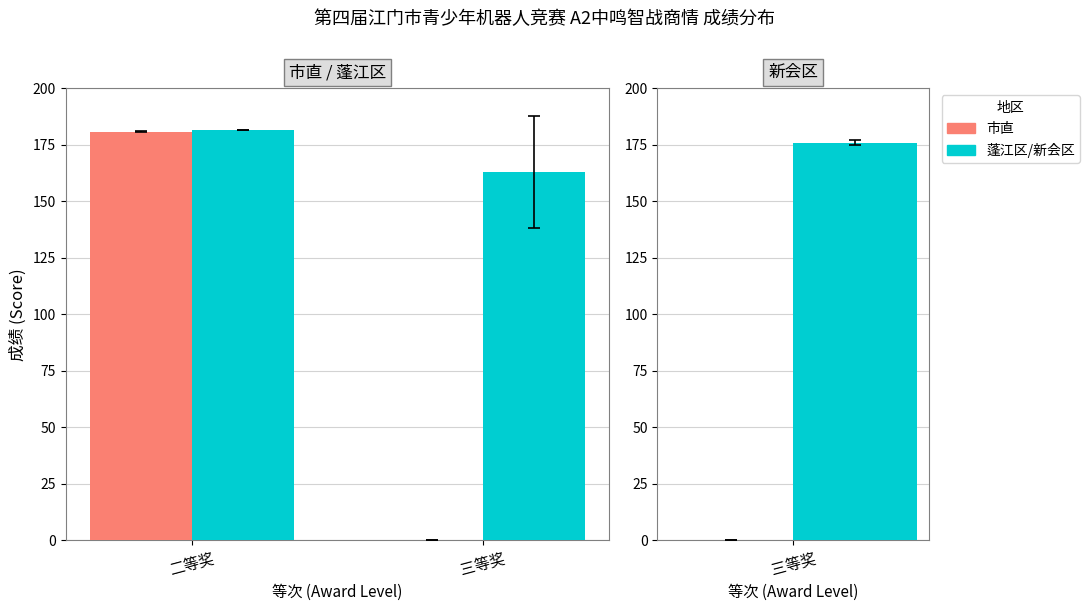

The 蓬江区 series shows 162.8 at 三等奖. True or false?

True